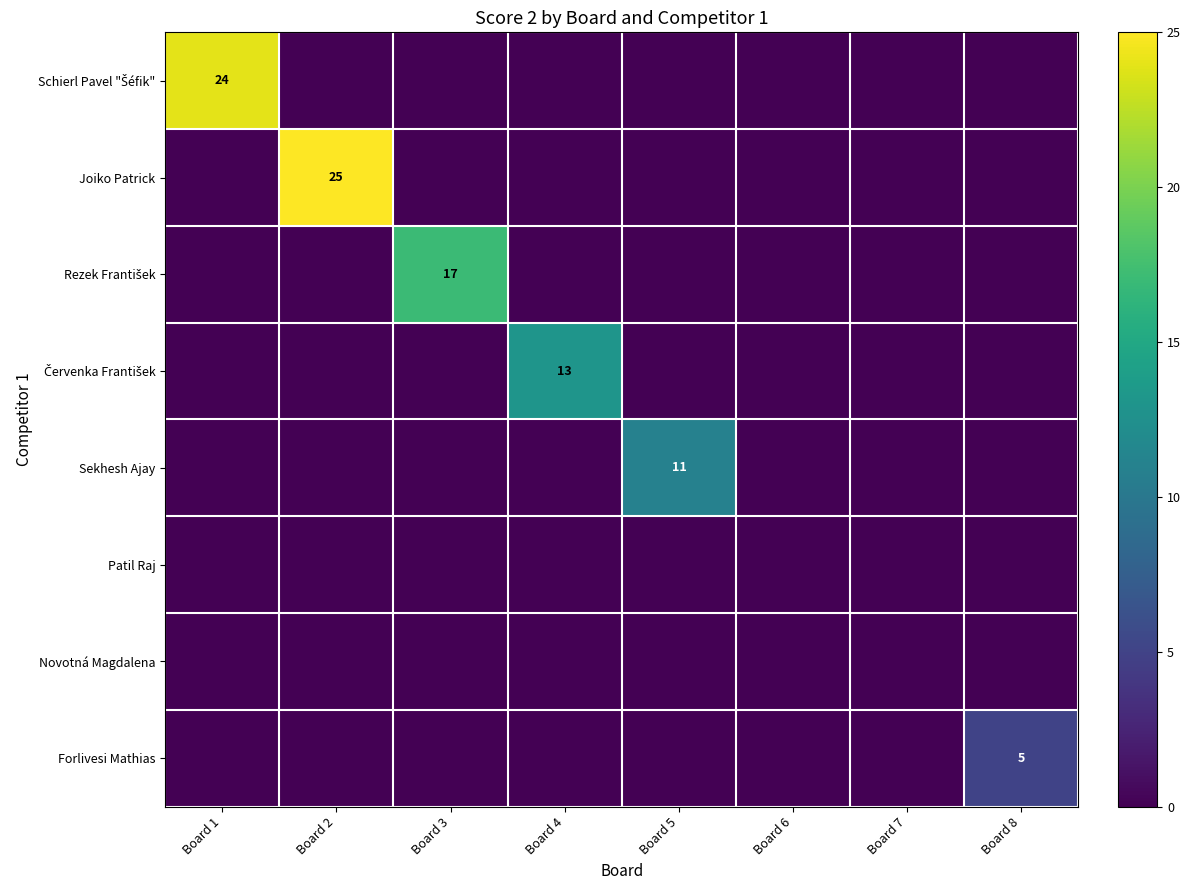

What is the greatest value displayed?

25